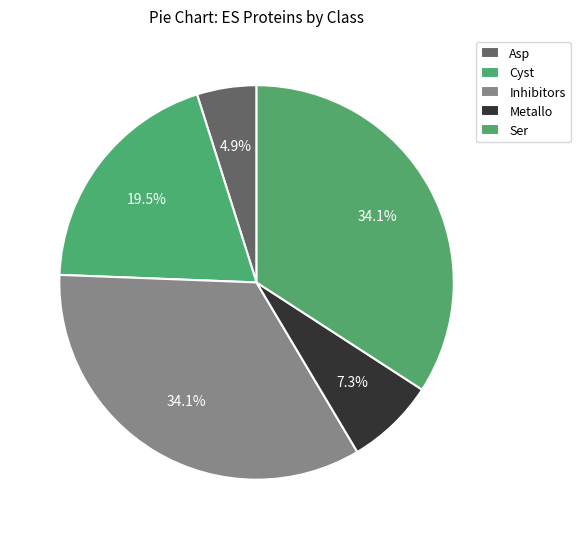

To the nearest percent, what is the difference between the largest and smallest slice percentages?

29%